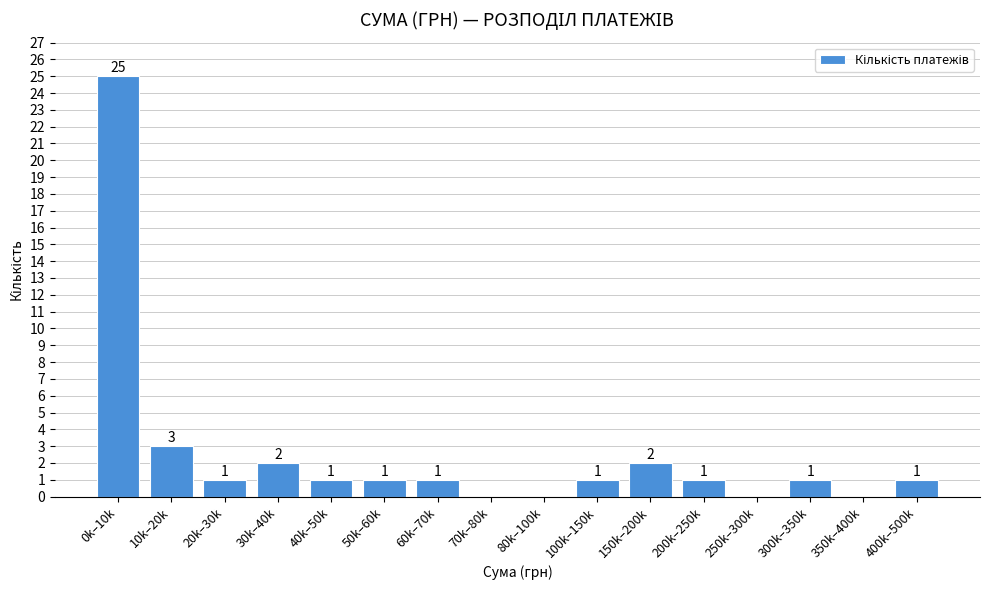

Reading right to left, transcribe all the data shown in this chart.

400k–500k=1	350k–400k=0	300k–350k=1	250k–300k=0	200k–250k=1	150k–200k=2	100k–150k=1	80k–100k=0	70k–80k=0	60k–70k=1	50k–60k=1	40k–50k=1	30k–40k=2	20k–30k=1	10k–20k=3	0k–10k=25